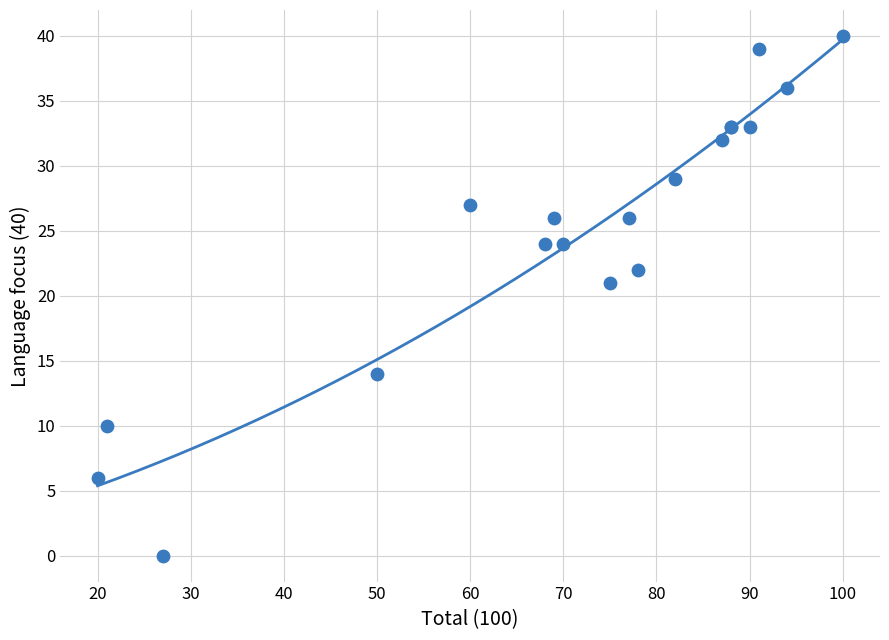

What Y value in the scatter plot is closest to 20?

21